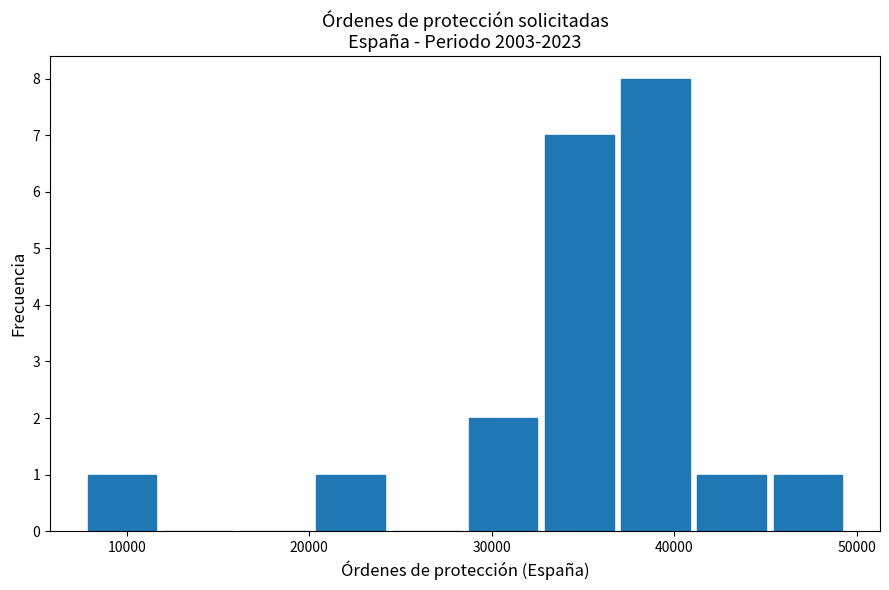

Reading left to right, transcribe this chart: for each bar, give the range it covers on the x-axis and its height. Neither the bar edges nor the heights are printed on the chart, so give them approximately, as read against the axes.

8000 to 12000: 1
12000 to 16000: 0
16000 to 20000: 0
20000 to 25000: 1
25000 to 29000: 0
29000 to 33000: 2
33000 to 37000: 7
37000 to 41000: 8
41000 to 45000: 1
45000 to 50000: 1